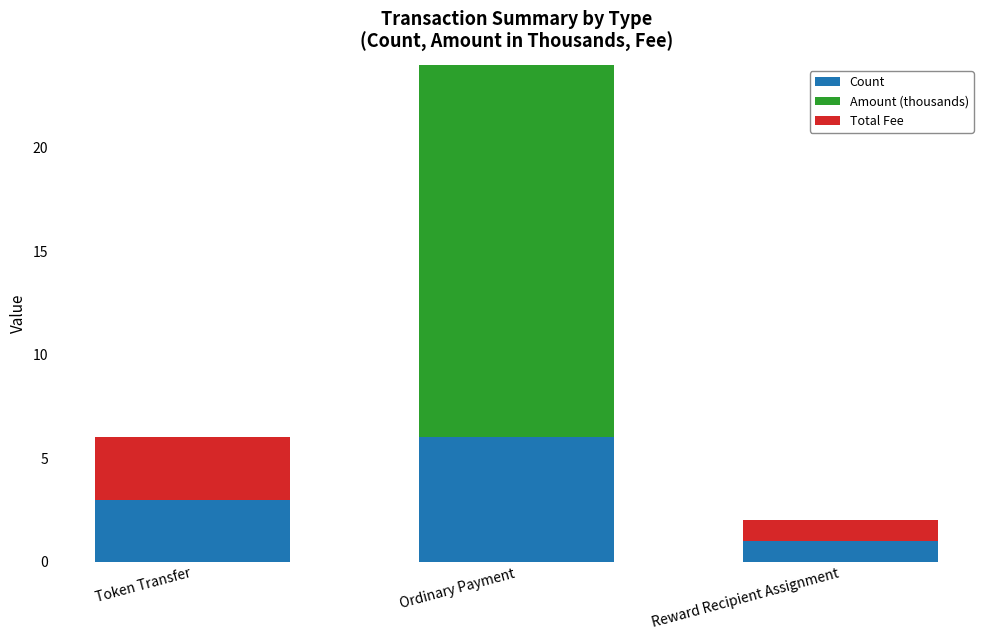

How many data points in Amount (thousands) are above 0?

1